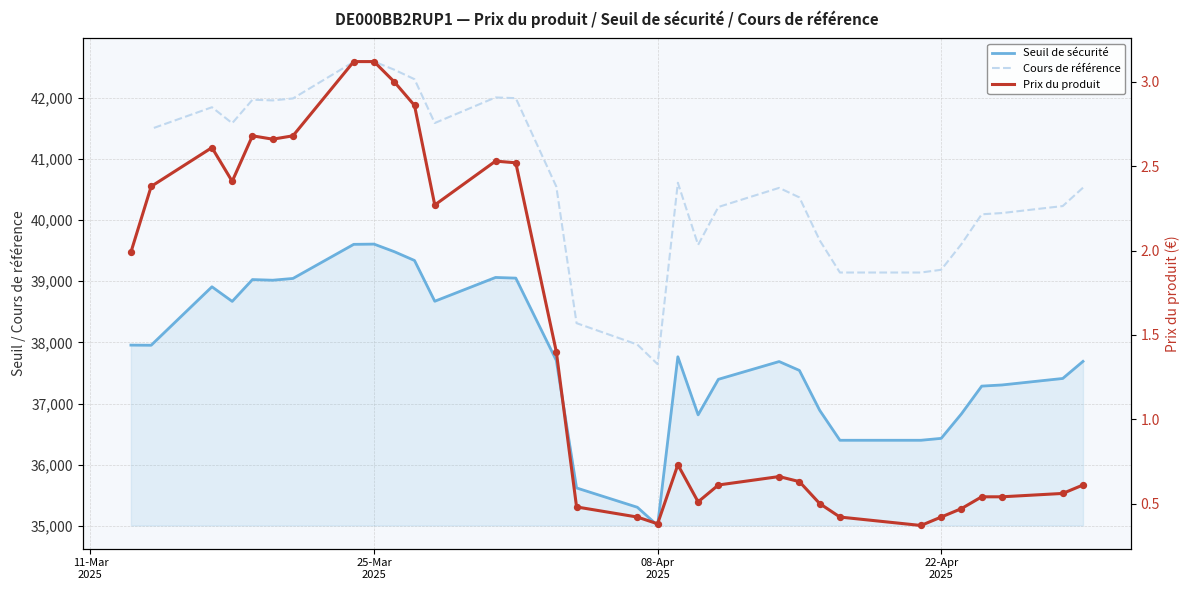

Which series has the widest spread of Y values?

Cours de référence